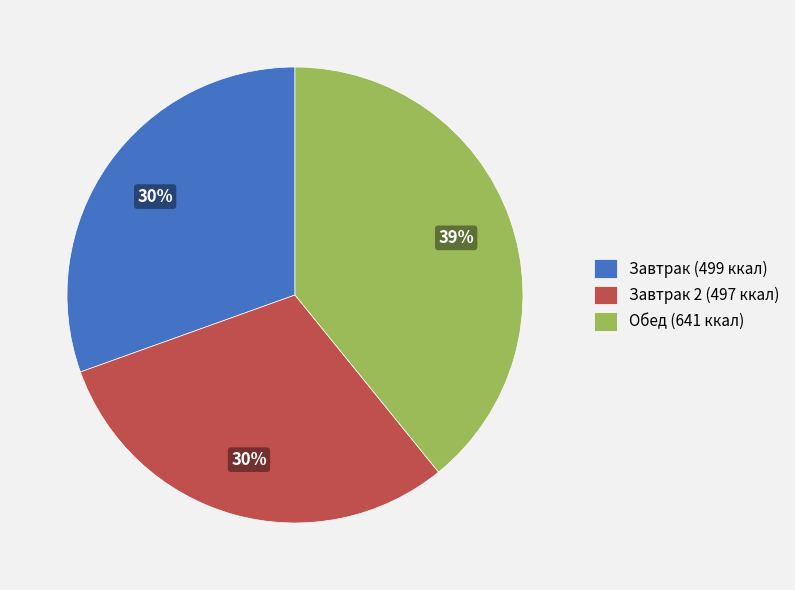

To the nearest percent, what is the average slice percentage?

33%